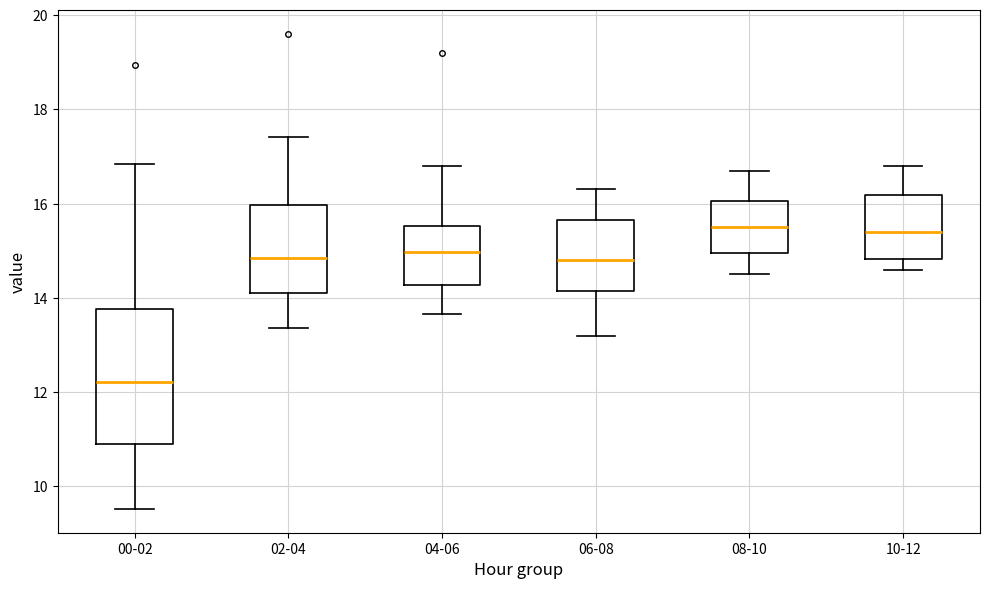

Reading left to right, read every box against the y-axis: the position of its median line, the range the box covers, and the ends of its whiskers. The values are not printed on the chart, so give them approximately, as read against the axis.

00-02: median 12.2, box 11.0 to 13.8, whiskers 9.6 to 16.8
02-04: median 14.8, box 14.2 to 16.0, whiskers 13.4 to 17.4
04-06: median 15.0, box 14.2 to 15.6, whiskers 13.6 to 16.8
06-08: median 14.8, box 14.2 to 15.6, whiskers 13.2 to 16.4
08-10: median 15.6, box 15.0 to 16.0, whiskers 14.6 to 16.8
10-12: median 15.4, box 14.8 to 16.2, whiskers 14.6 to 16.8